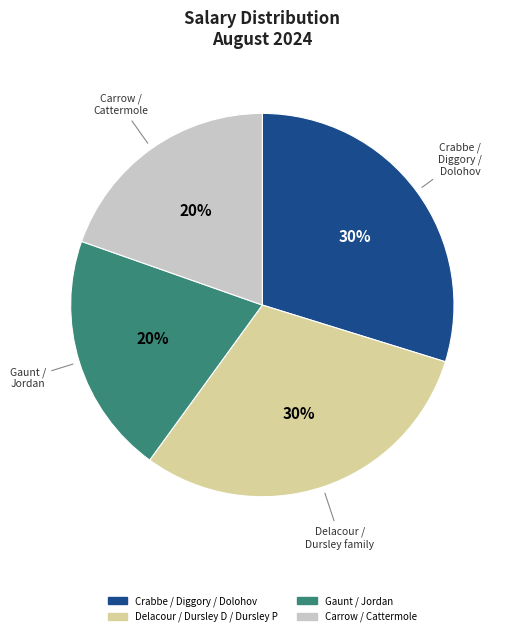

To the nearest percent, what is the average slice percentage?

25%